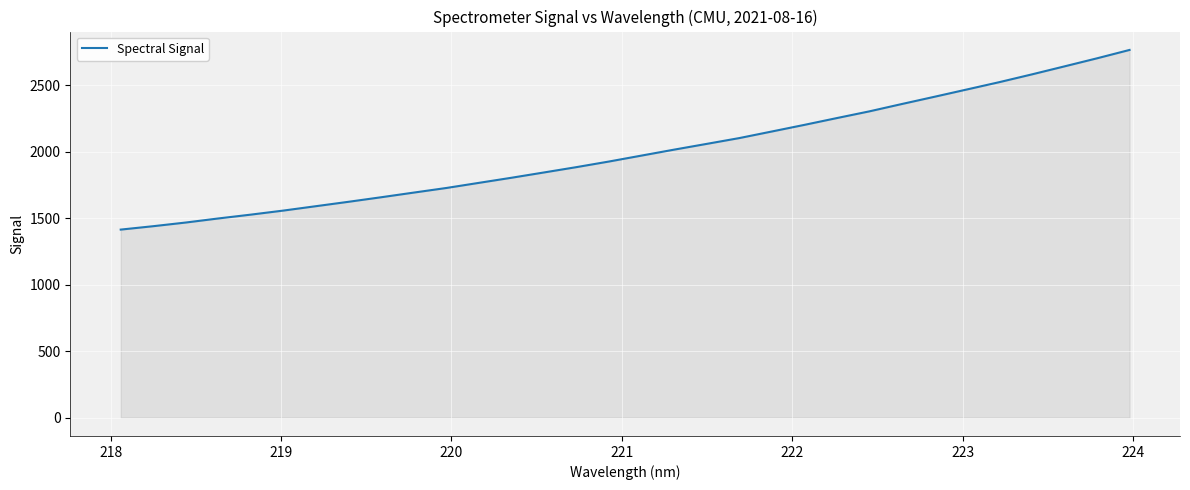

What is the maximum value shown in the chart?

2765.4